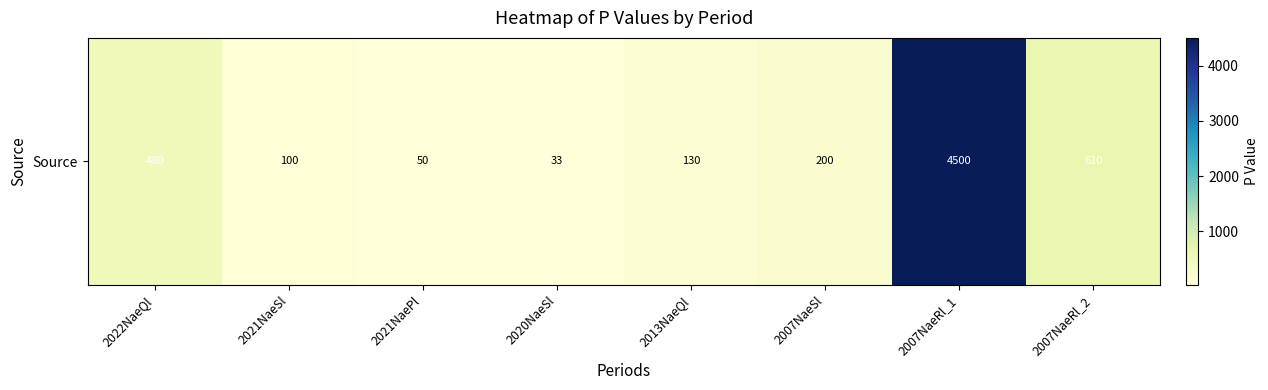

Reading left to right, transcribe all the data shown in this chart.

2022NaeQl=480	2021NaeSl=100	2021NaePl=50	2020NaeSl=33	2013NaeQl=130	2007NaeSl=200	2007NaeRl_1=4500	2007NaeRl_2=610